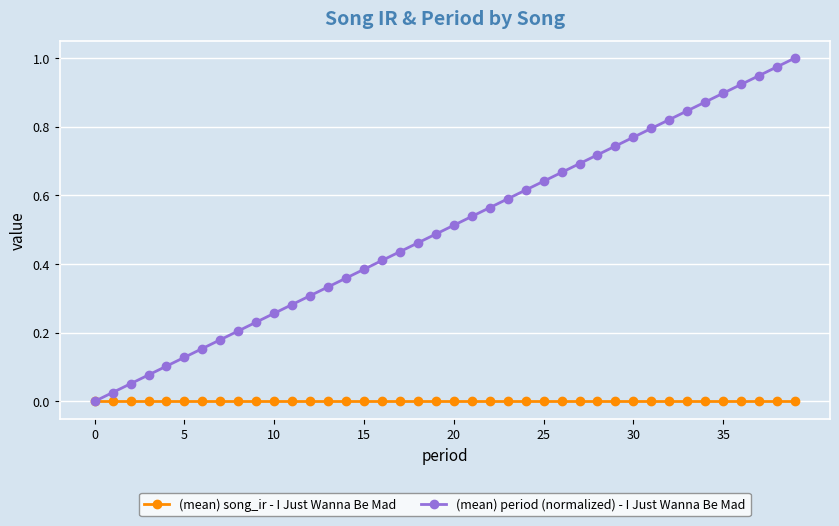

List the series in order of their peak value, highest first.

(mean) period (normalized) - I Just Wanna Be Mad, (mean) song_ir - I Just Wanna Be Mad